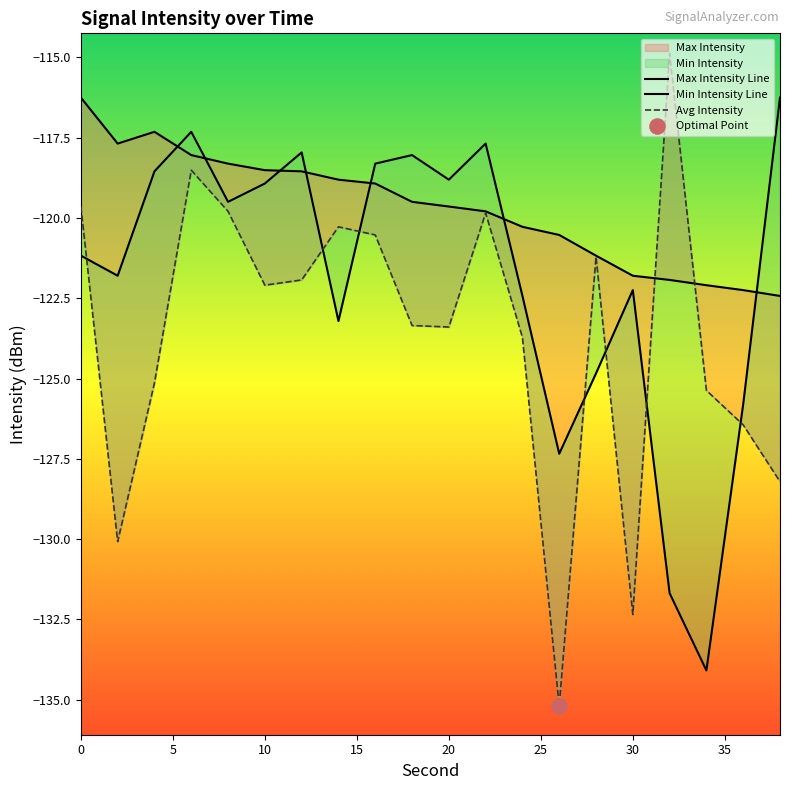

Which series reaches the minimum Y coordinate?

Avg Intensity